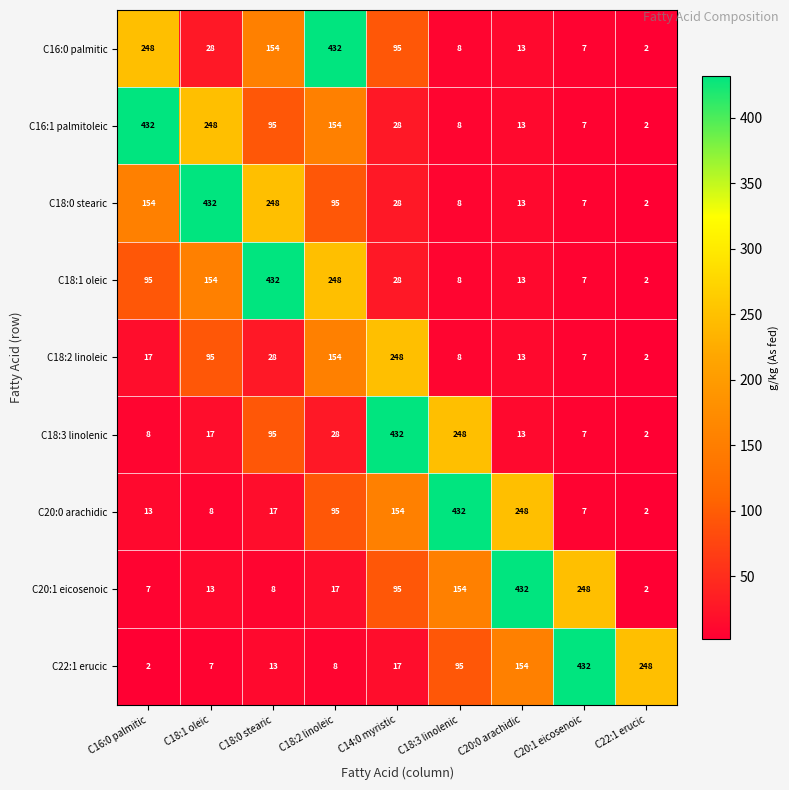

List the labels in order of C18:3 linolenic value, smallest first.

C22:1 erucic, C20:1 eicosenoic, C16:0 palmitic, C20:0 arachidic, C18:1 oleic, C18:2 linoleic, C18:0 stearic, C18:3 linolenic, C14:0 myristic